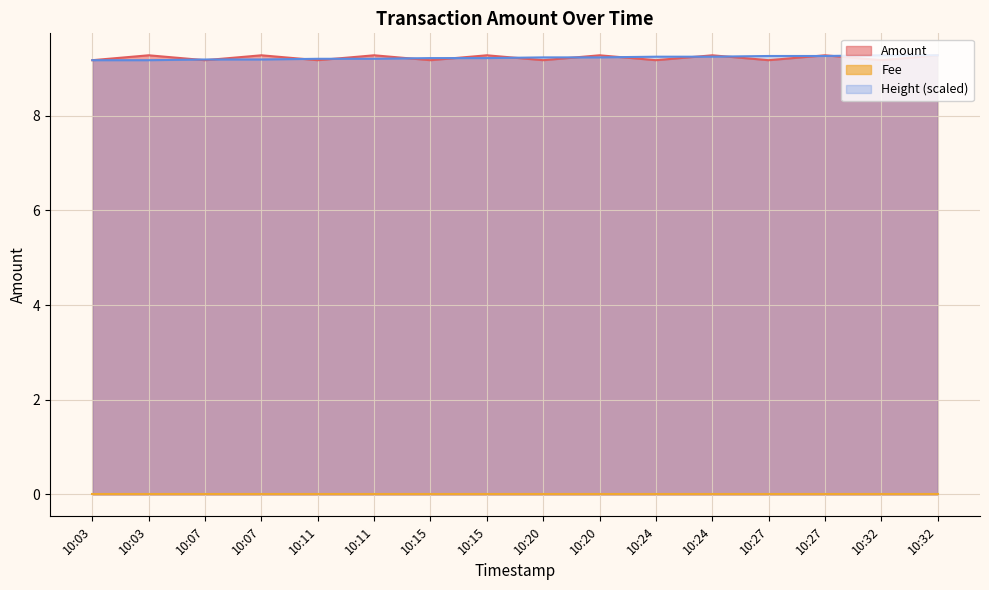

How many lines are shown in the chart?

3